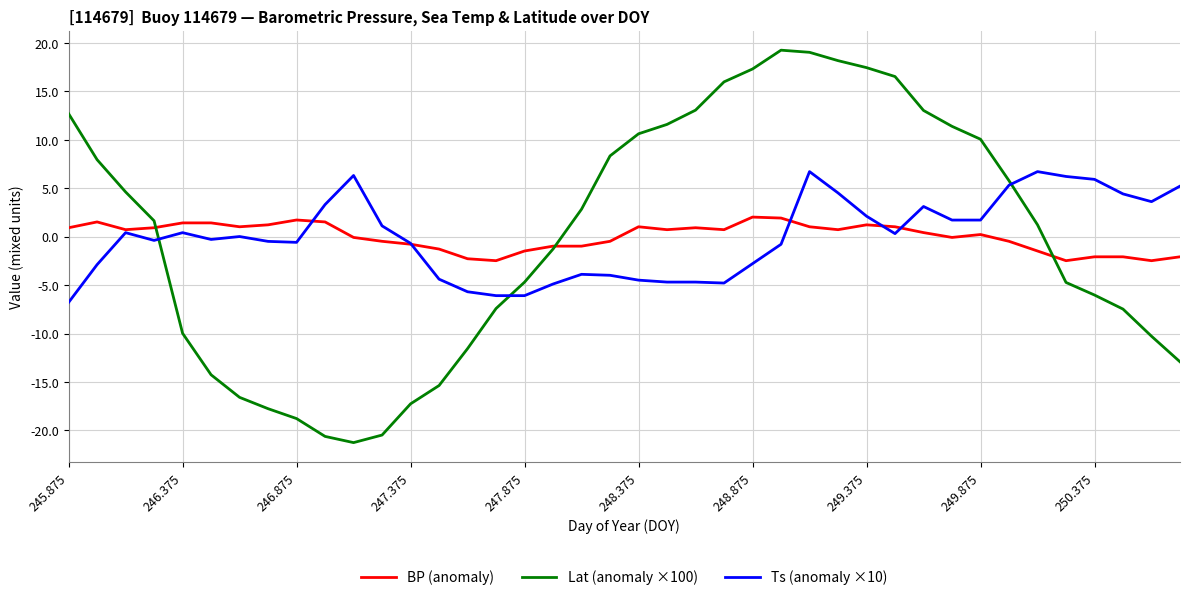

Which series ends up on top after the final intersection of Lat (anomaly ×100) and Ts (anomaly ×10)?

Ts (anomaly ×10)